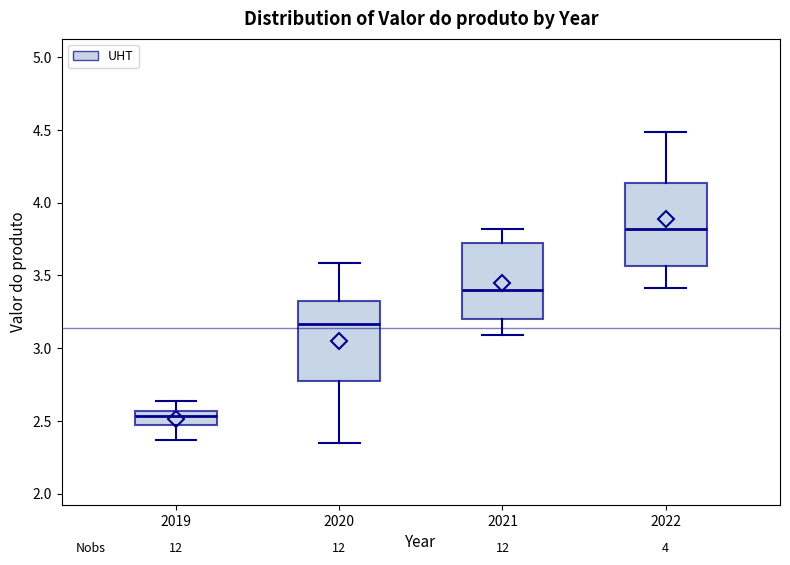

Reading left to right, transcribe this box plot: for each box, give where its median line is, the range the box spans, and where its two whiskers end, as read against the y-axis. The values are not printed on the chart, so give them approximately, as read against the axis.

2019: median 2.55 (just below the box's upper edge), box 2.45 to 2.55, whiskers 2.35 to 2.65
2020: median 3.15, box 2.80 to 3.35, whiskers 2.35 to 3.60
2021: median 3.40, box 3.20 to 3.70, whiskers 3.10 to 3.80
2022: median 3.80, box 3.55 to 4.15, whiskers 3.40 to 4.50